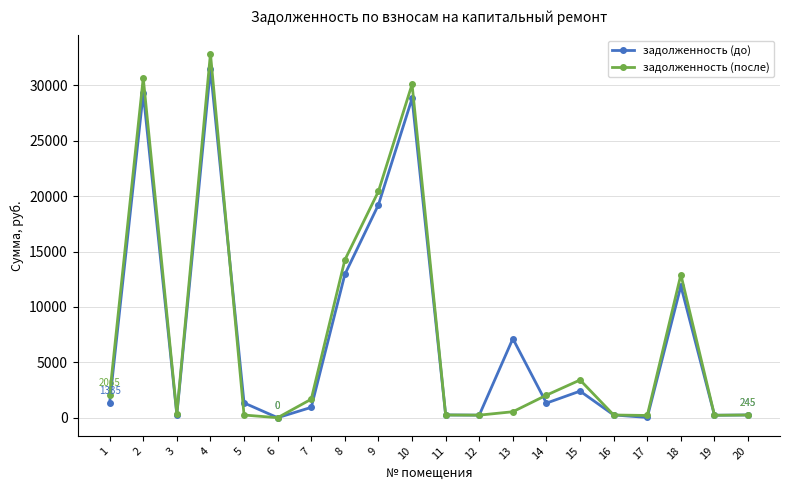

What are all the series names shown in the legend?

задолженность (до), задолженность (после)